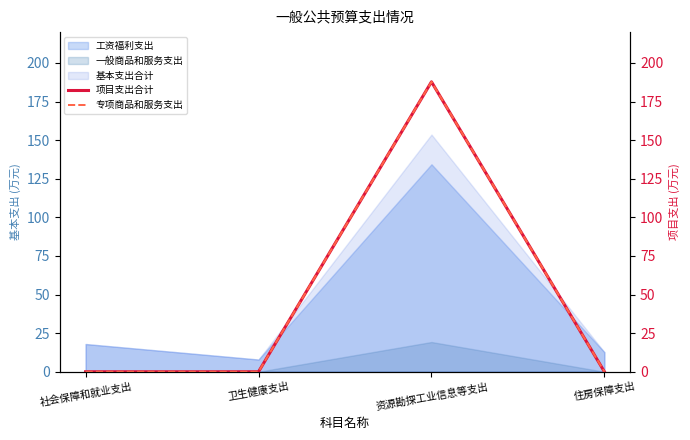

True or false: 专项商品和服务支出 and 项目支出合计 cross at least once.

False